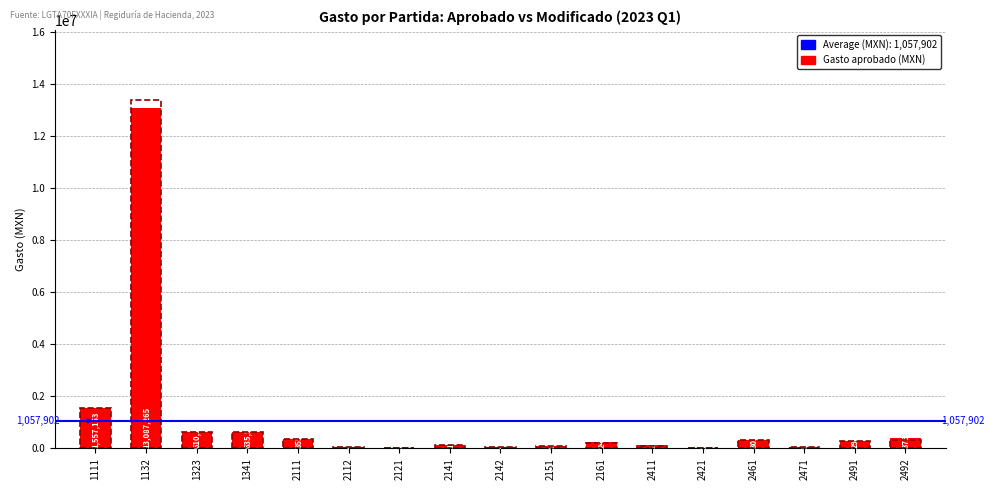

Which series has the widest spread of values?

Gasto modificado